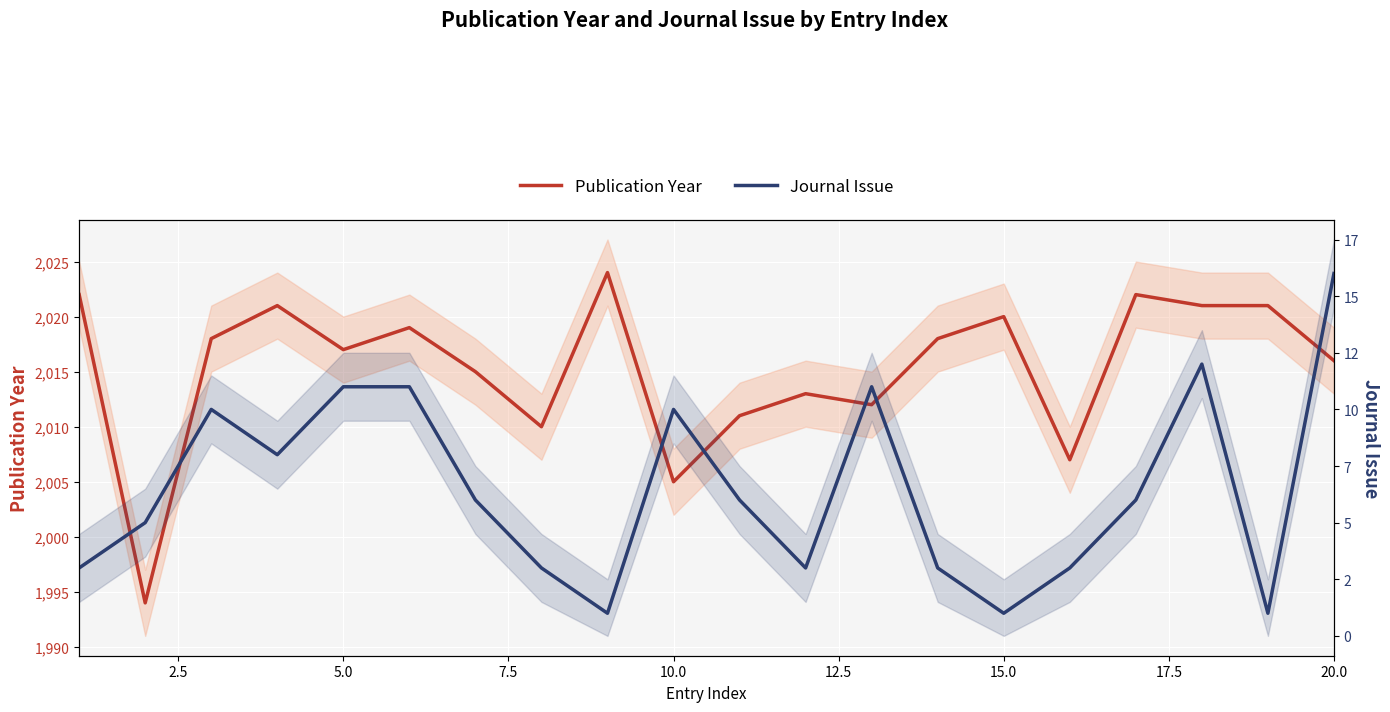

Rank the series by their average value, from highest to lowest.

Publication Year, Journal Issue